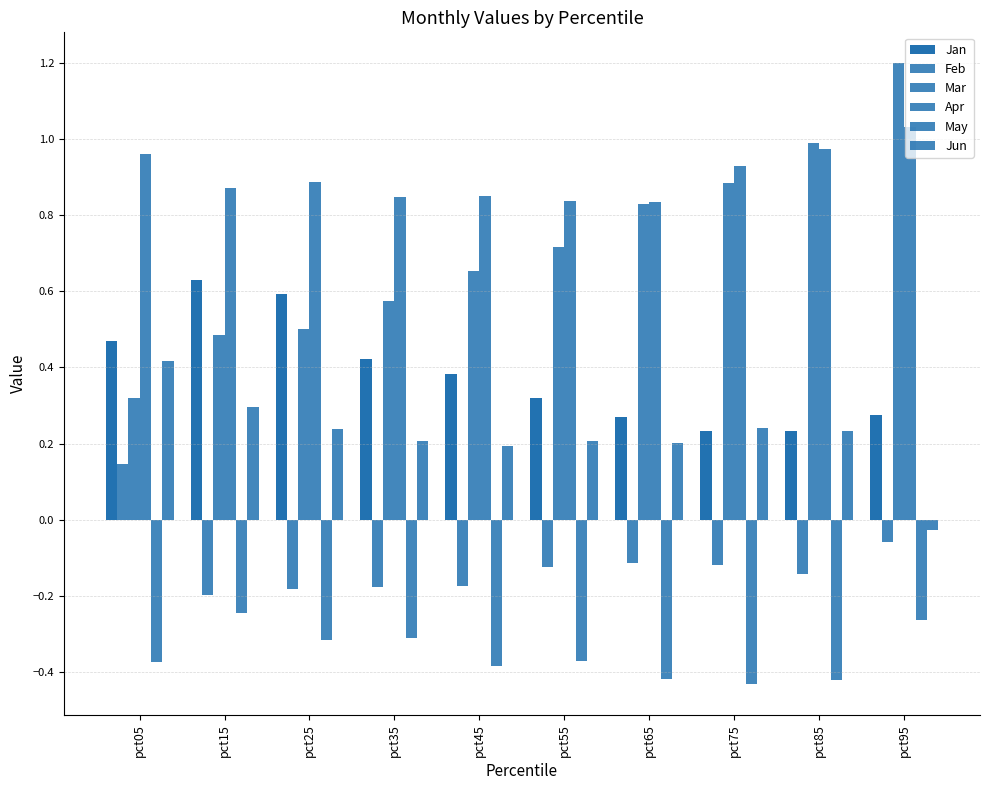

What is the average value of the Feb series?

-0.1